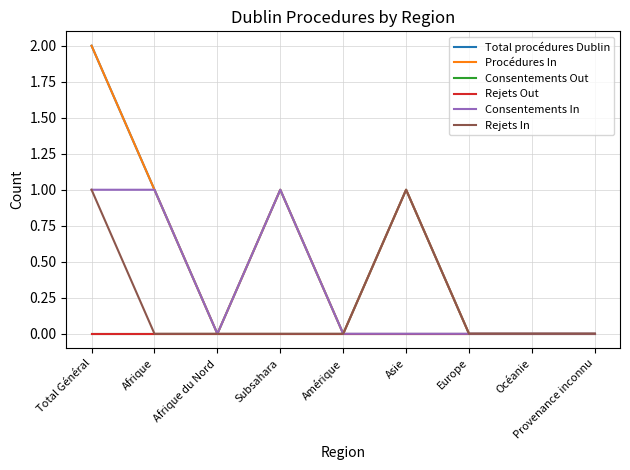

Which category has the highest value in the Total procédures Dublin series?

Total Général